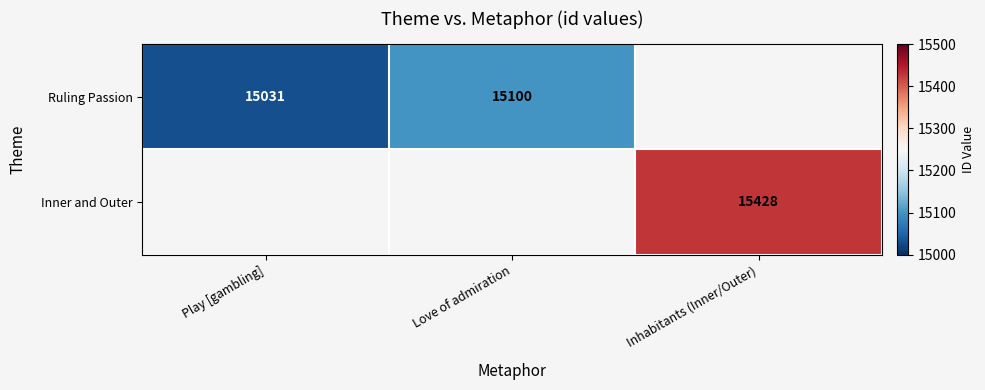

How many positive values does the Ruling Passion series have?

2